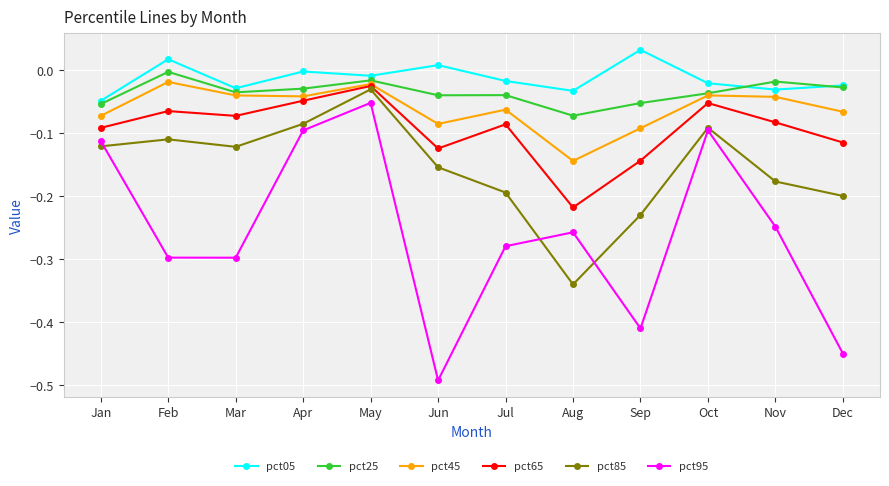

True or false: pct95 and pct05 intersect in this chart.

False